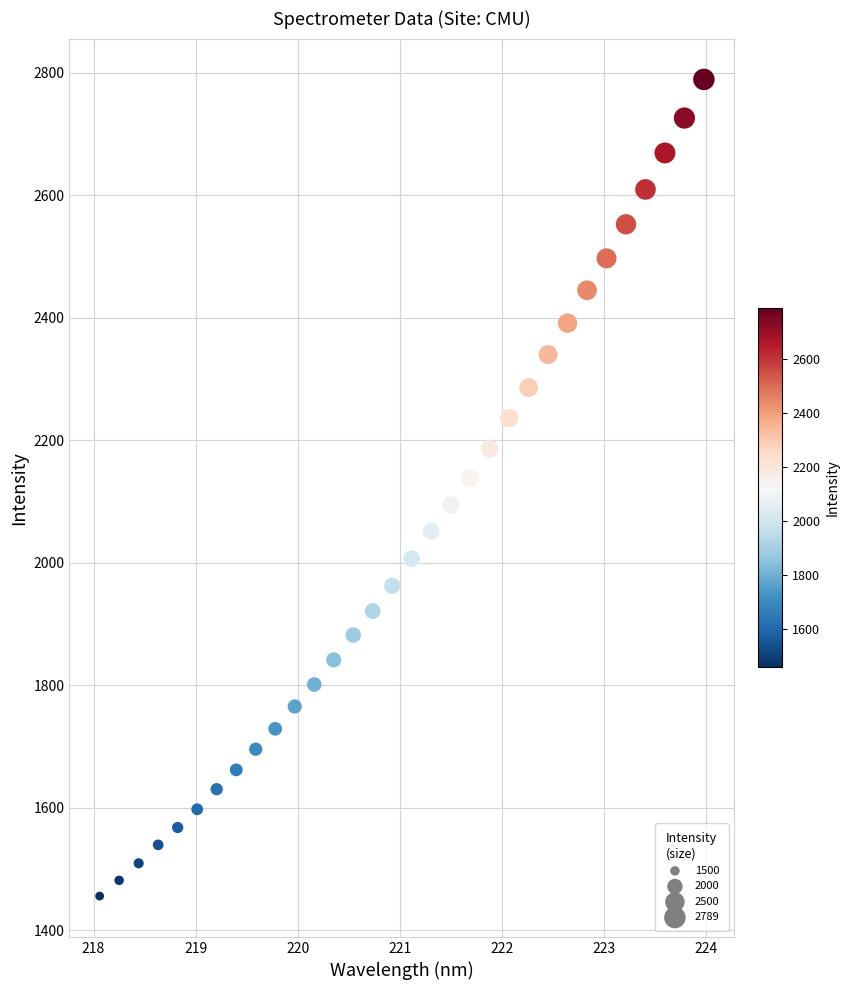

What is the range of Y values (max minus min)?

1333.4